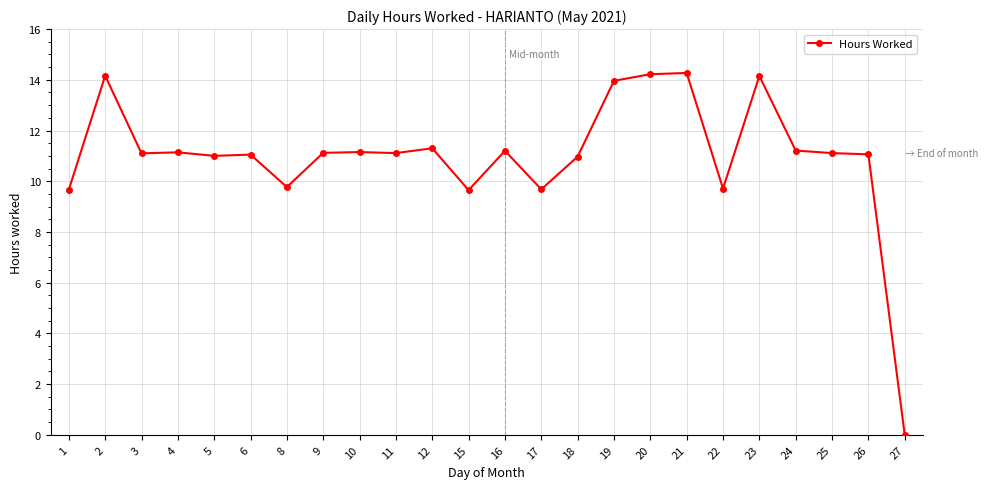

What is the sum of all values?

263.8